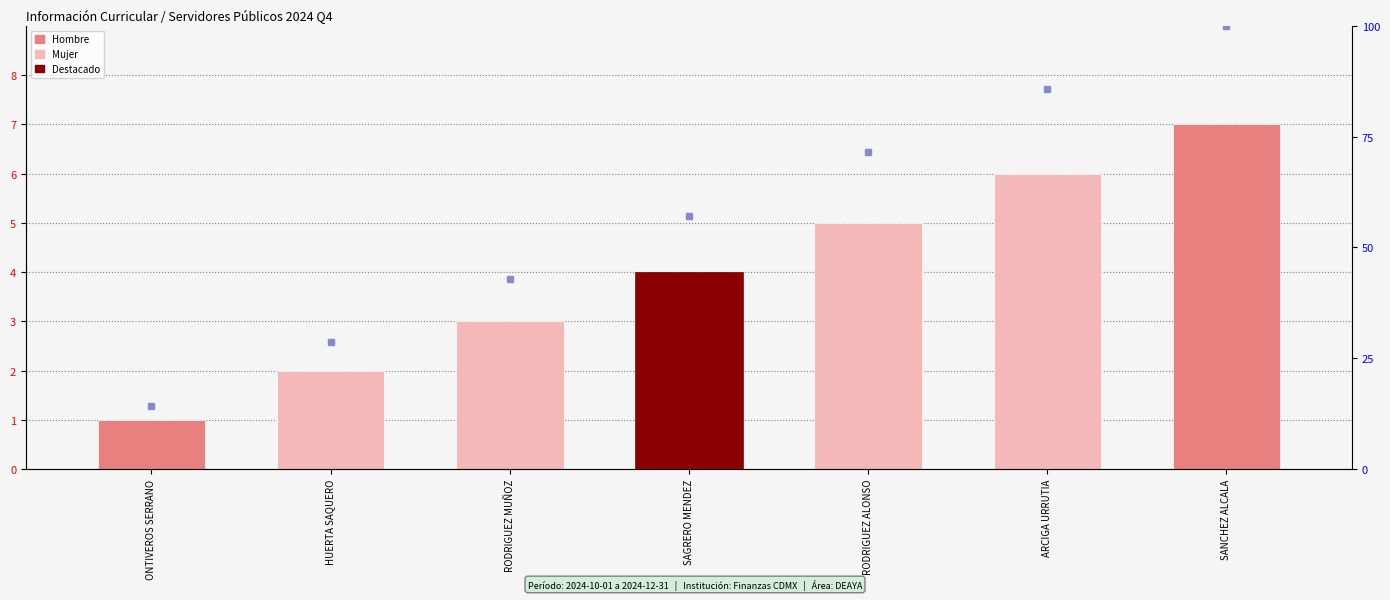

The value at RODRIGUEZ ALONSO is 2. True or false?

False